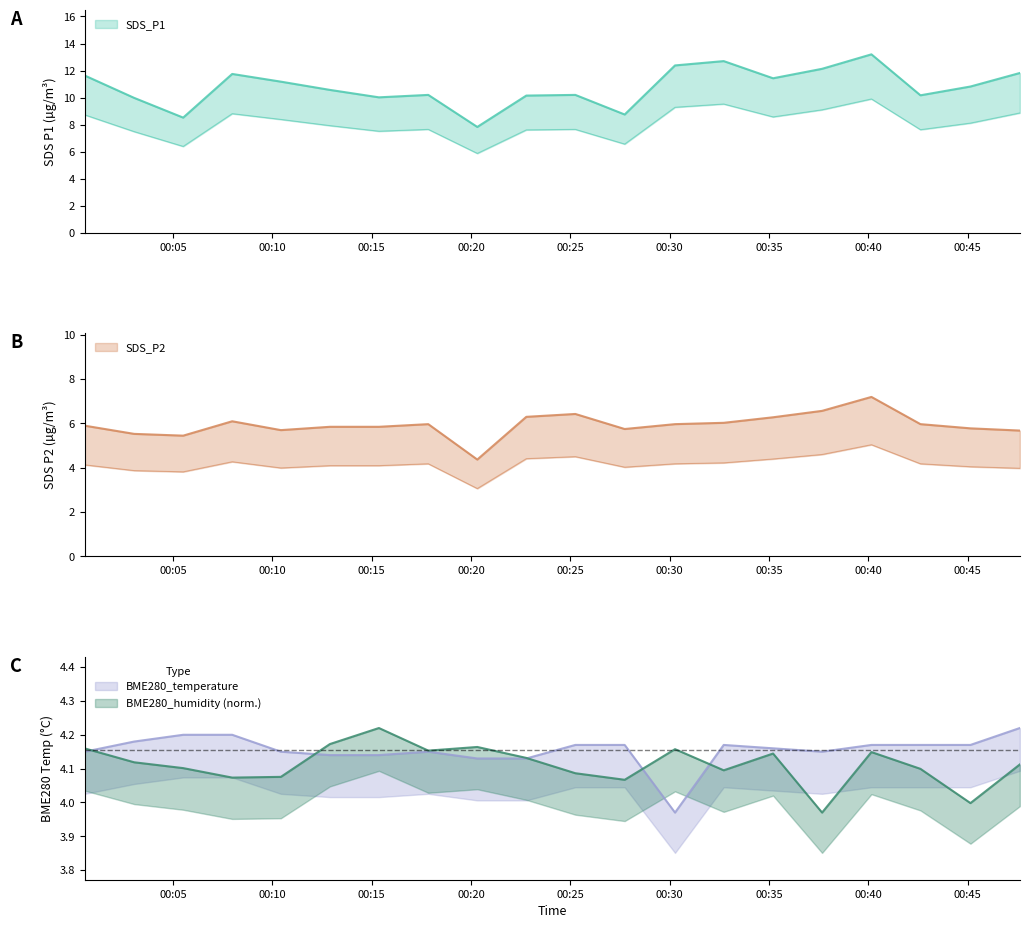

In BME280_temperature, how many points are lower than both neighbors (excluding endpoints)?

2